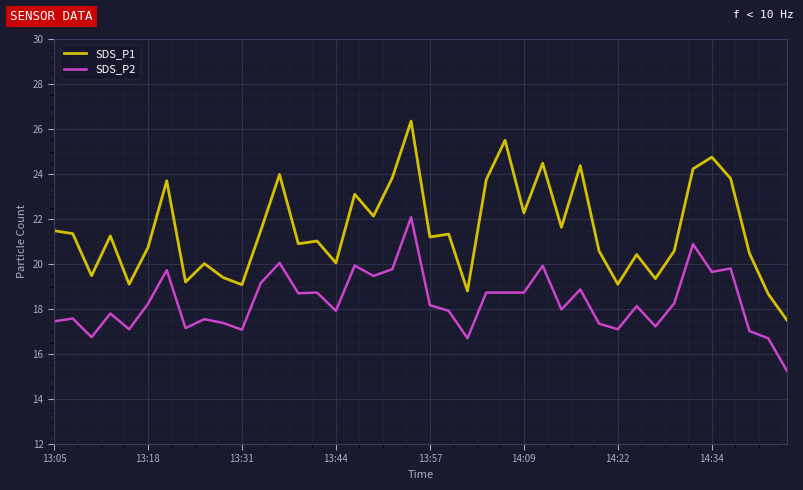

True or false: SDS_P1 and SDS_P2 intersect in this chart.

False